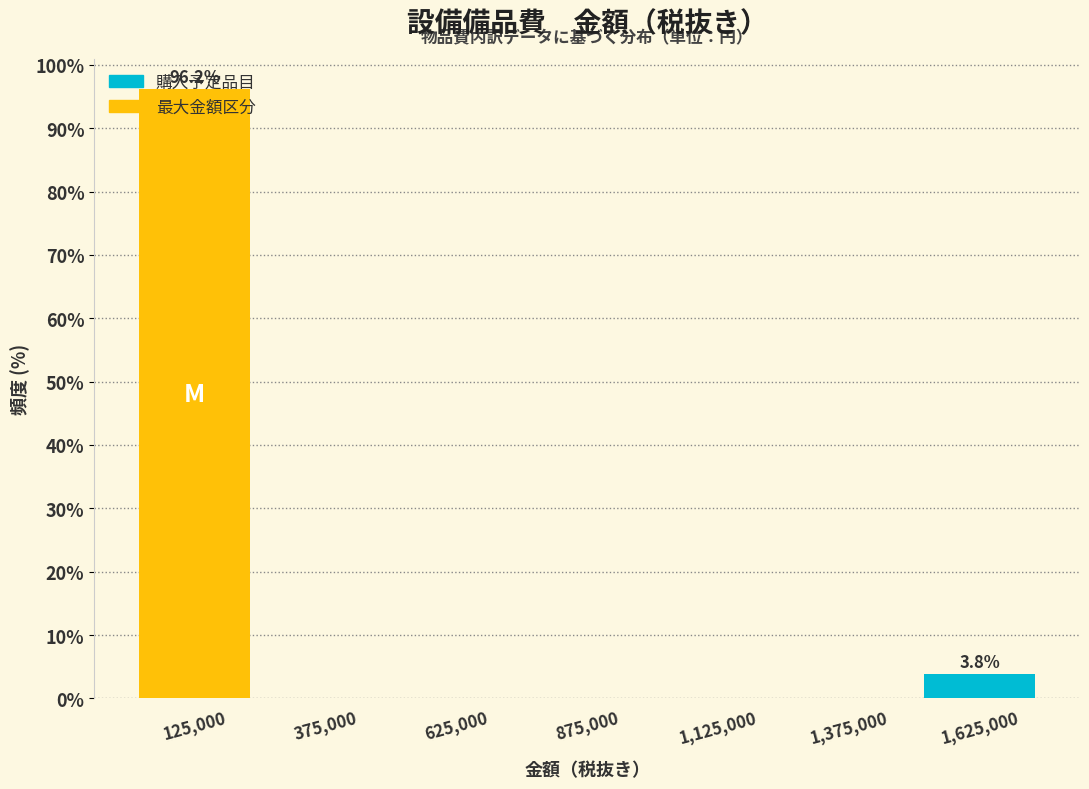

Which range on the x-axis has the tallest bar?

0 to 250000